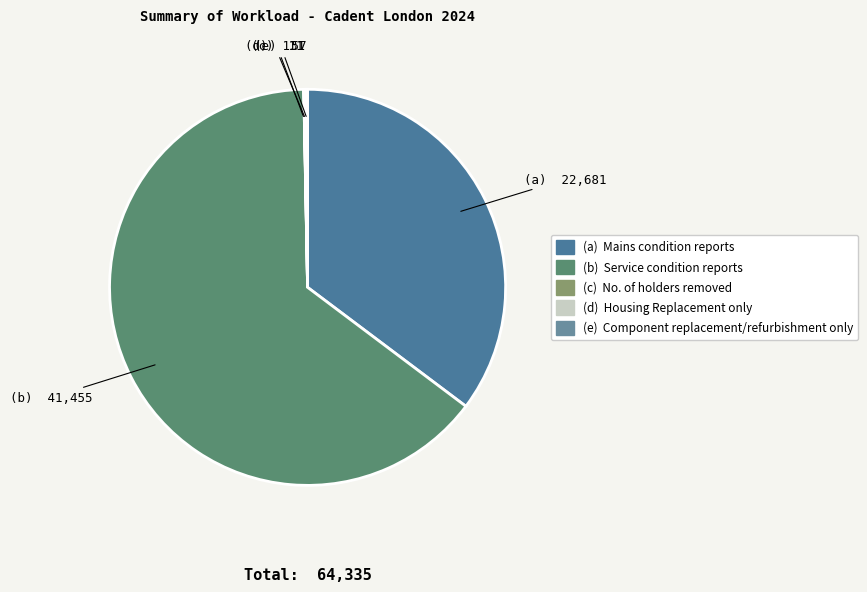

Which category has the biggest portion of the pie?

Service condition reports